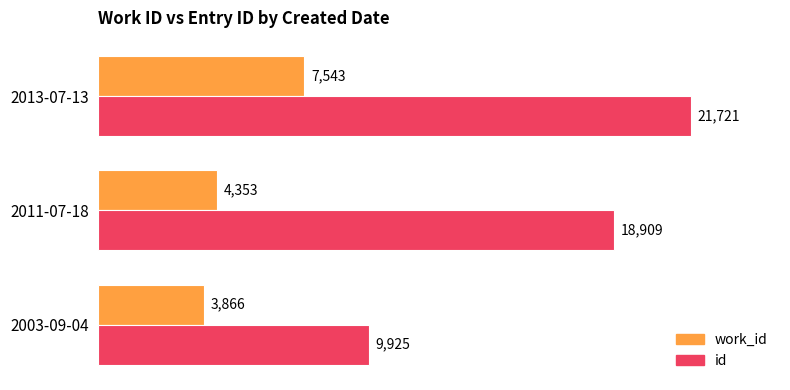

At which category is the sum across all series the highest?

2013-07-13